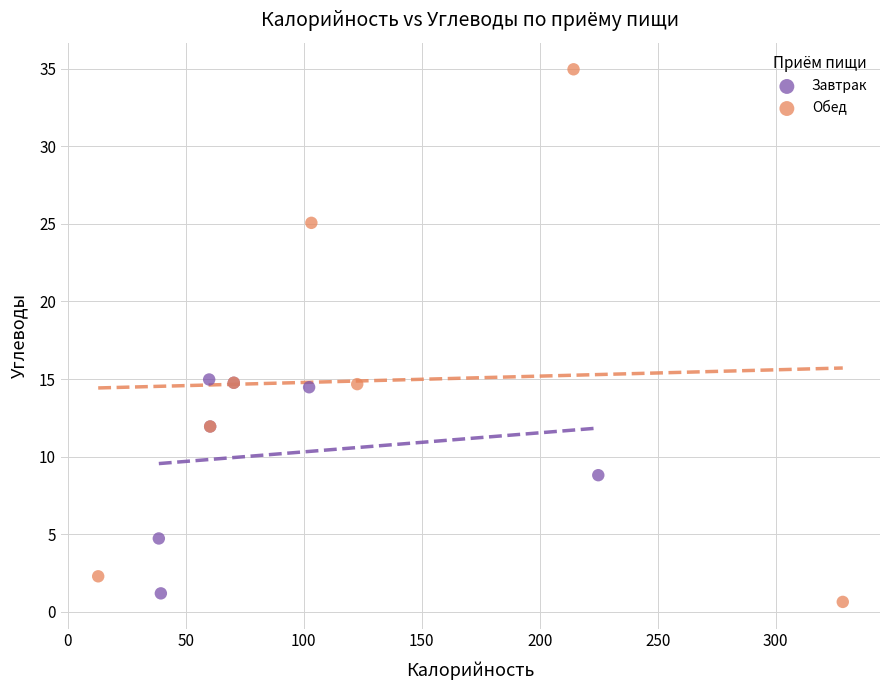

Which series has the largest Y range (max minus min)?

Обед